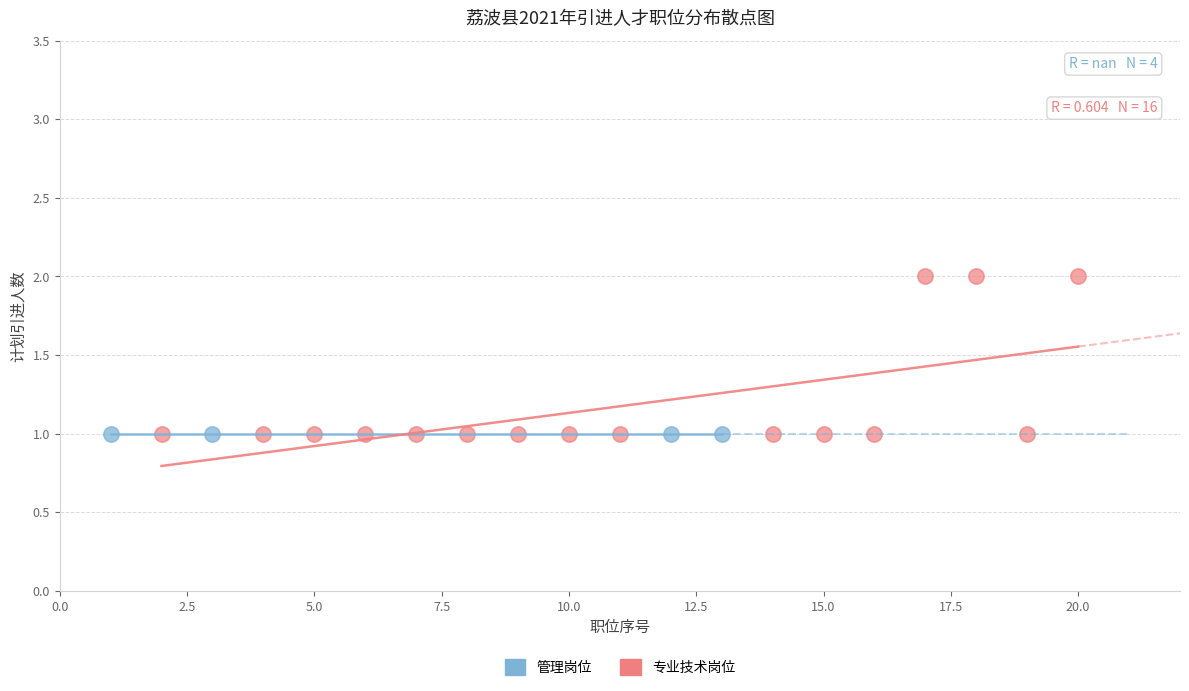

Which series contains the highest Y value?

专业技术岗位